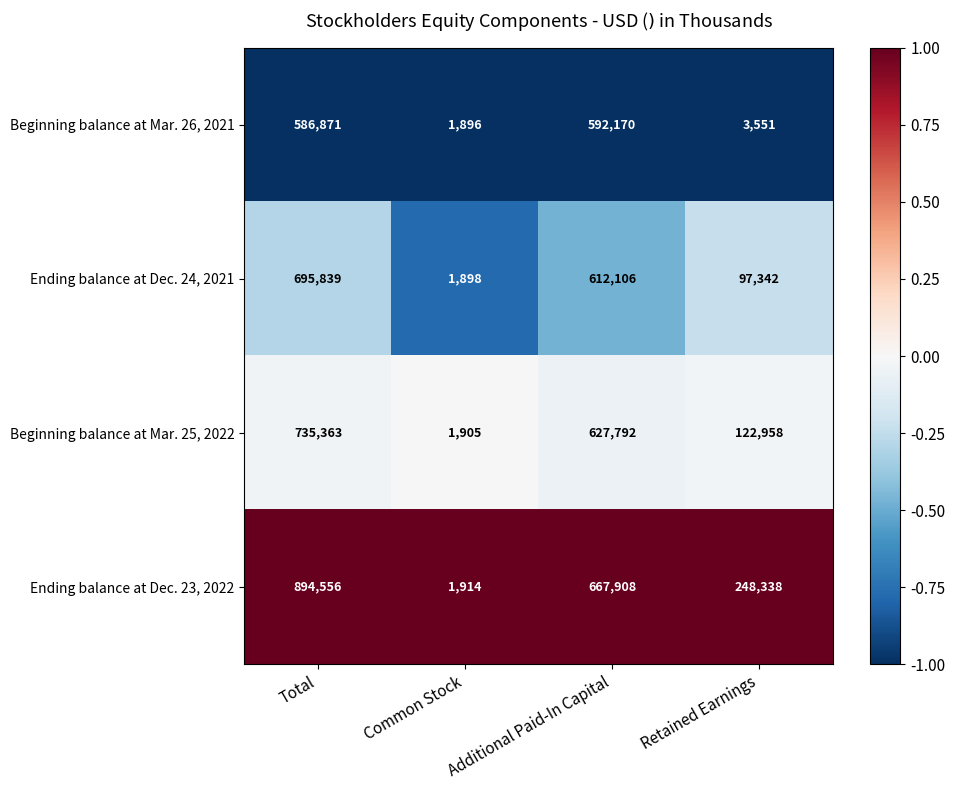

What is the maximum value shown in the chart?

894556